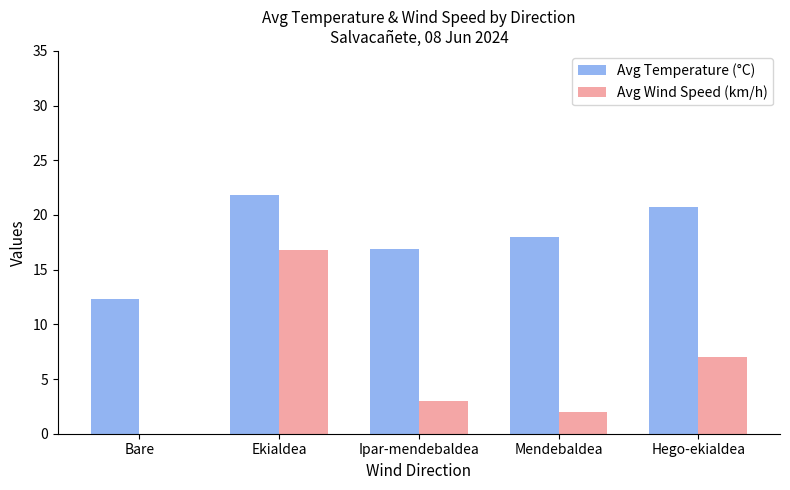

At which label is Avg Temperature (°C) closest to 17?

Ipar-mendebaldea